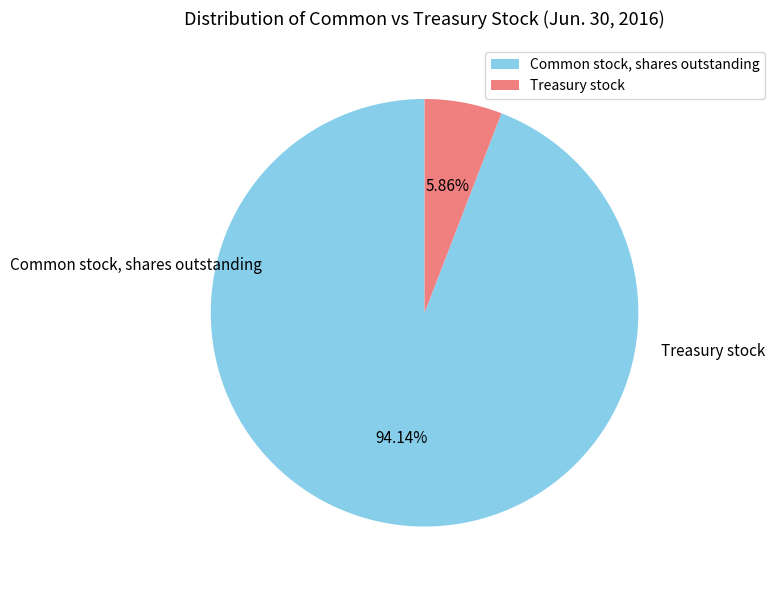

Which slice represents more than half of the pie?

Common stock, shares outstanding